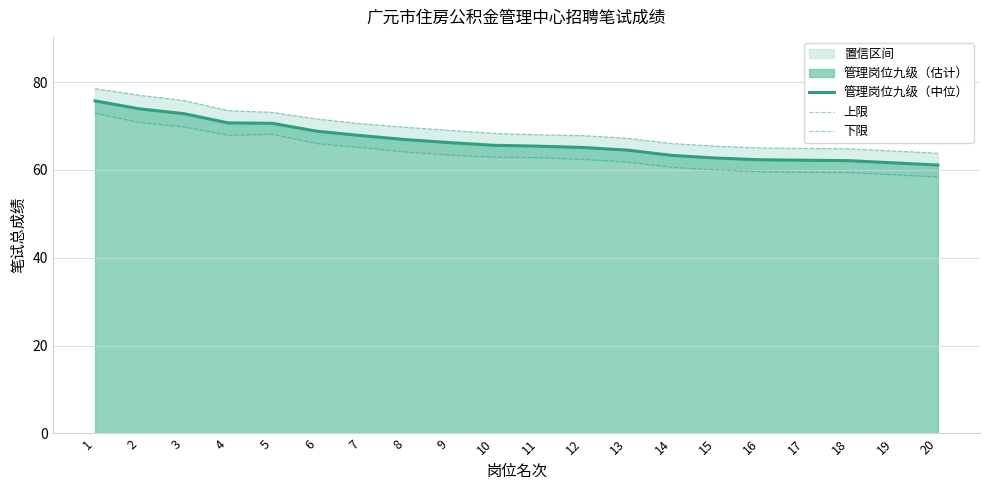

Is it true that 下限 equals 63.4 at 9?

True